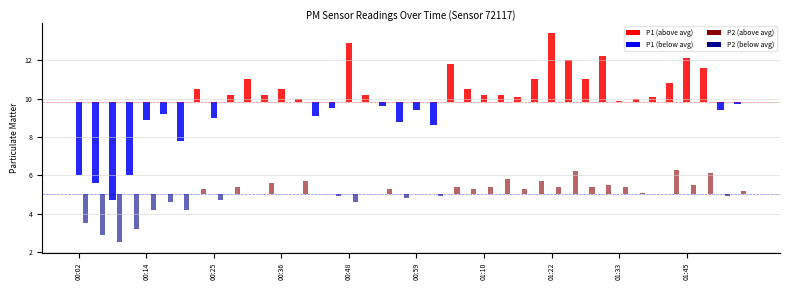

What is the label of the 13th bar from the right?

01:19